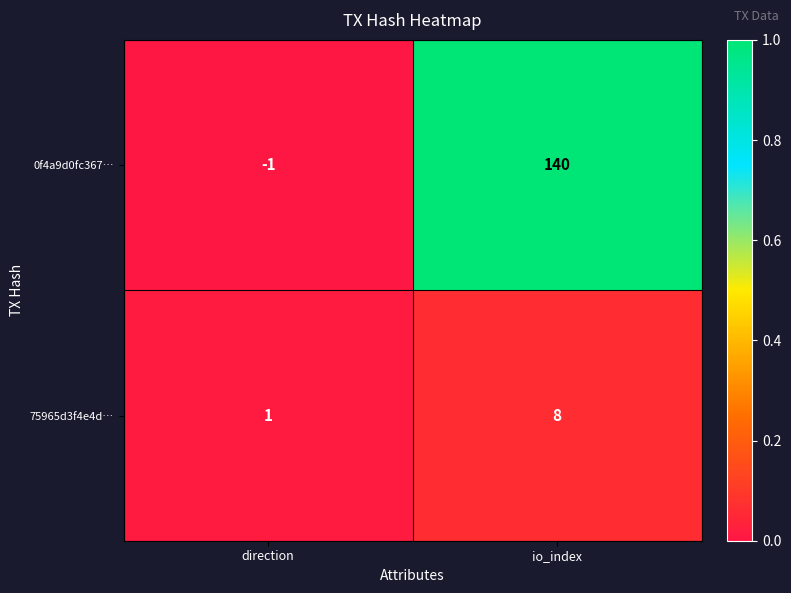

Which series changed the most between direction and io_index?

0f4a9d0fc367…